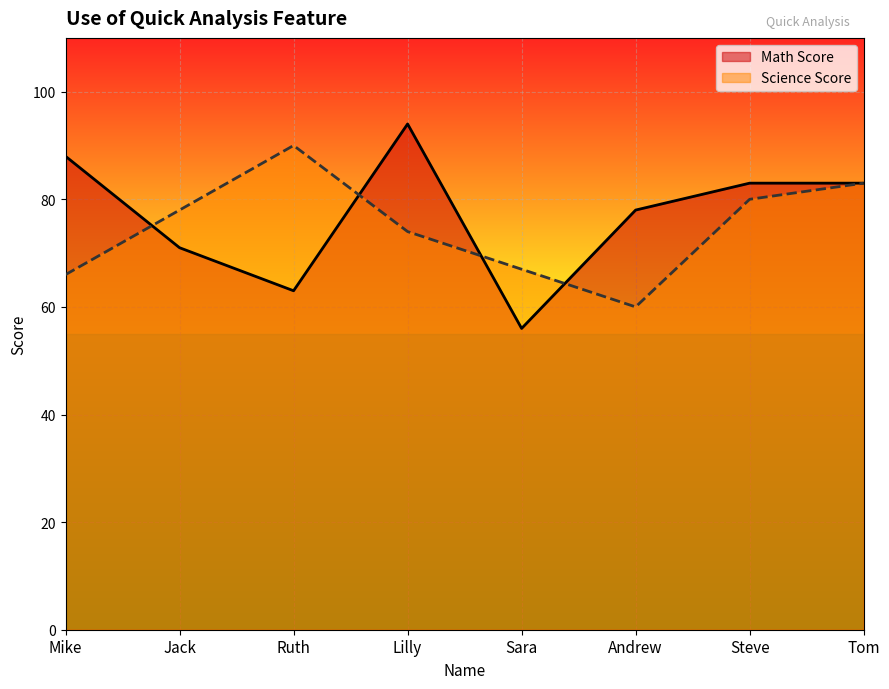

What is the greatest value displayed?

94